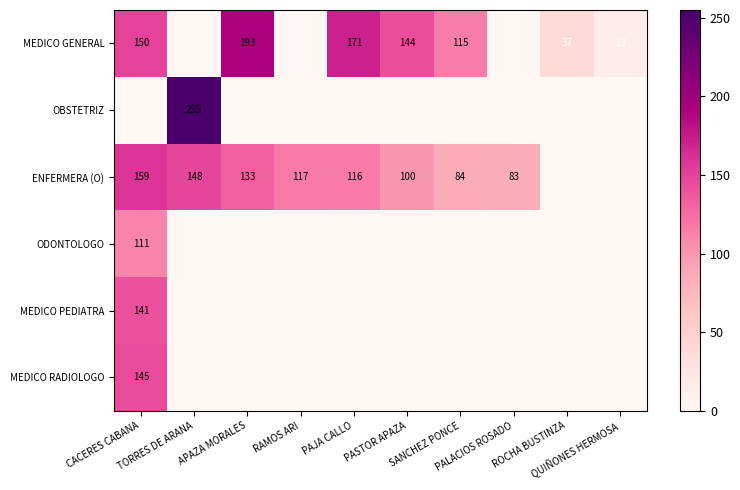

What is the spread (max minus min) of values at PASTOR APAZA?

144